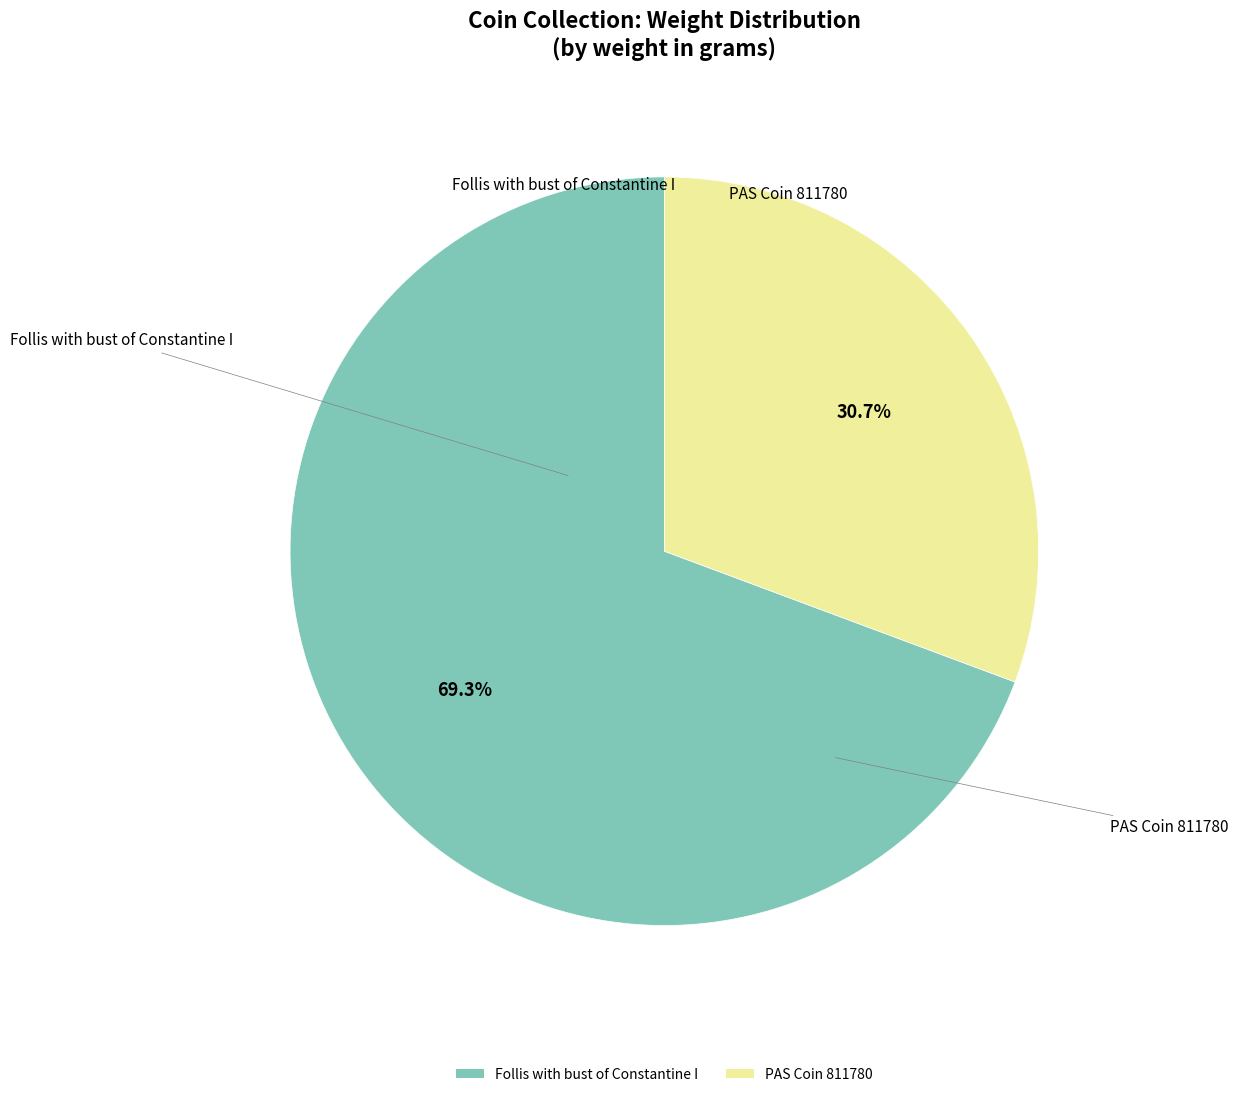

To the nearest percent, what is the difference between the Follis with bust of Constantine I and PAS Coin 811780 slice percentages?

39%